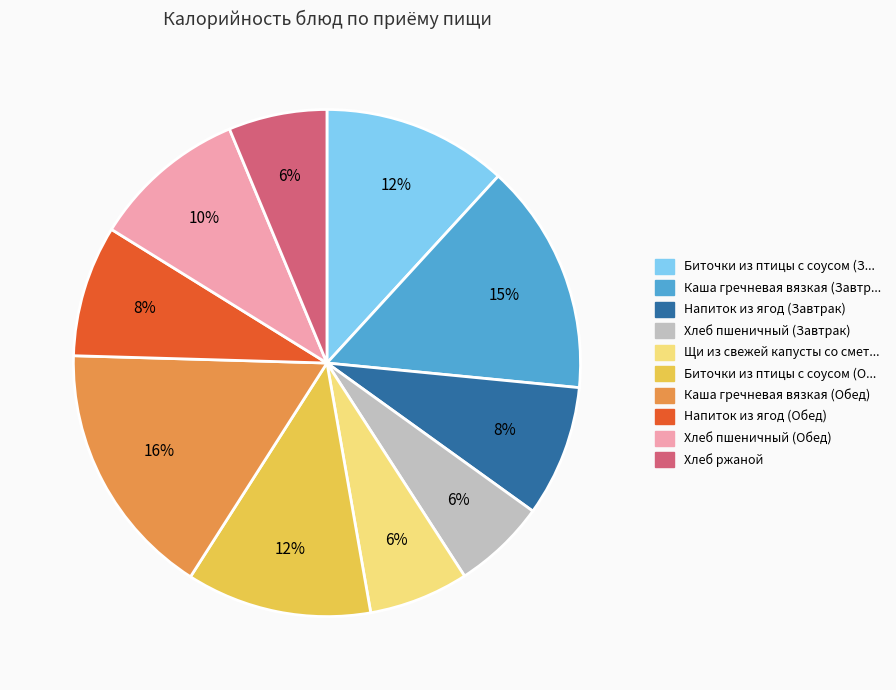

To the nearest percent, what is the average slice percentage?

10%